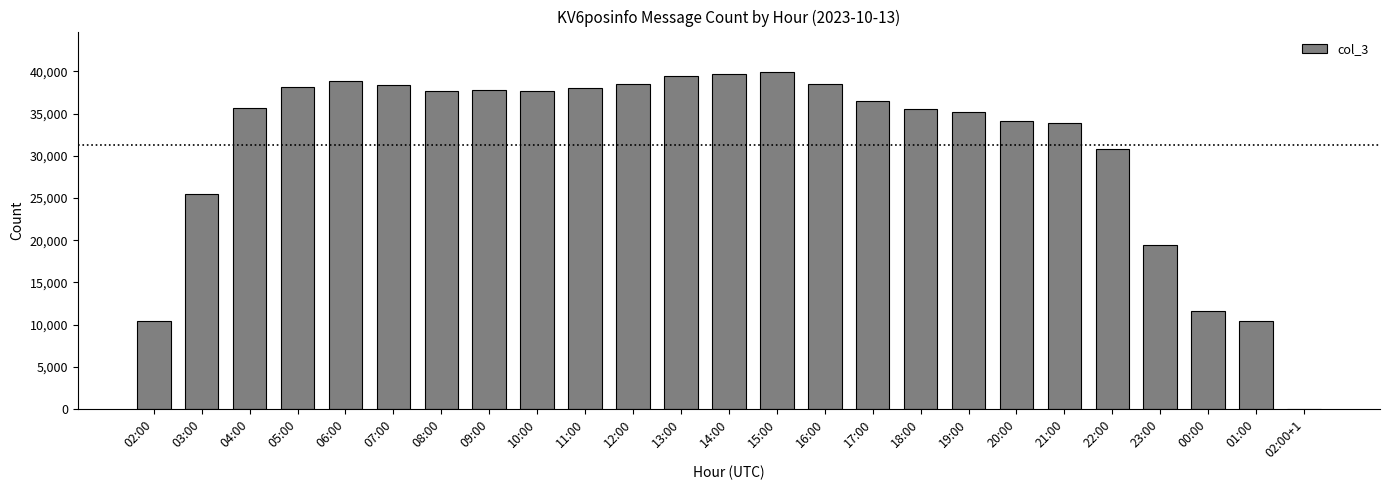

What is the sum of all values?

781668